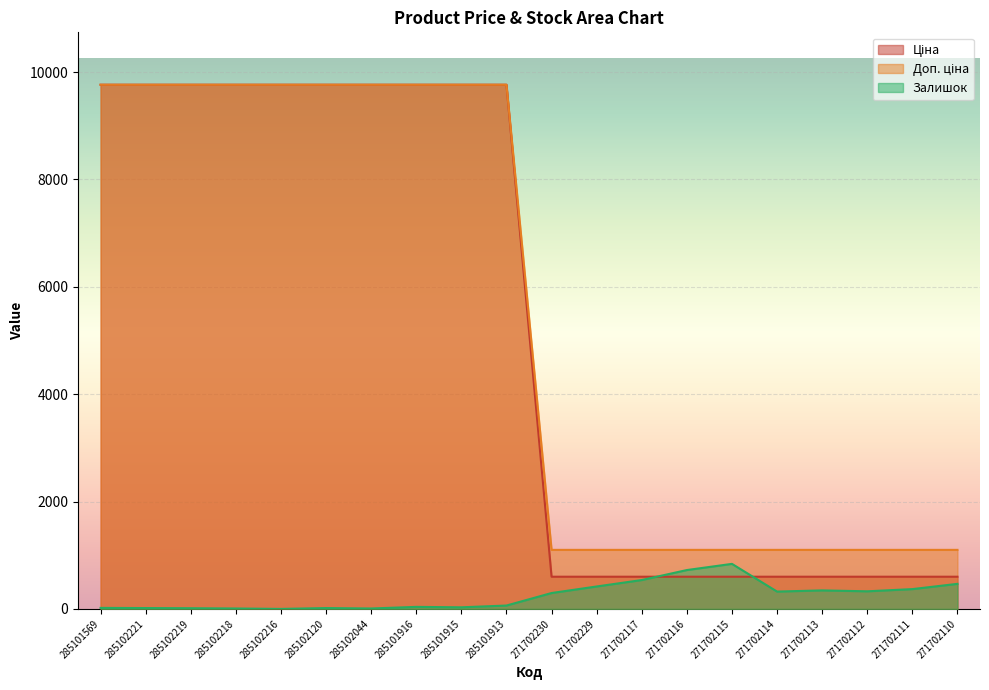

What value does the Доп. ціна series have at 271702229?

1100.0